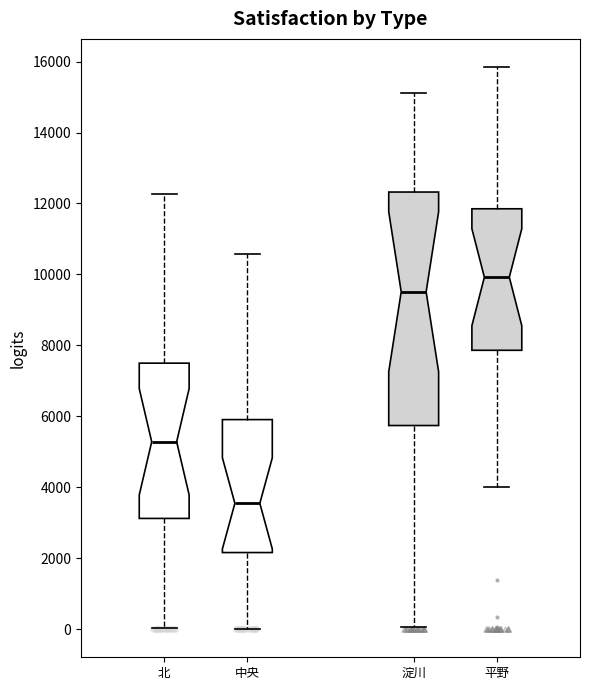

Where does the lower whisker of the box for 淀川 end on the y-axis? The values are not printed on the chart, so give them approximately, as read against the axis.

0